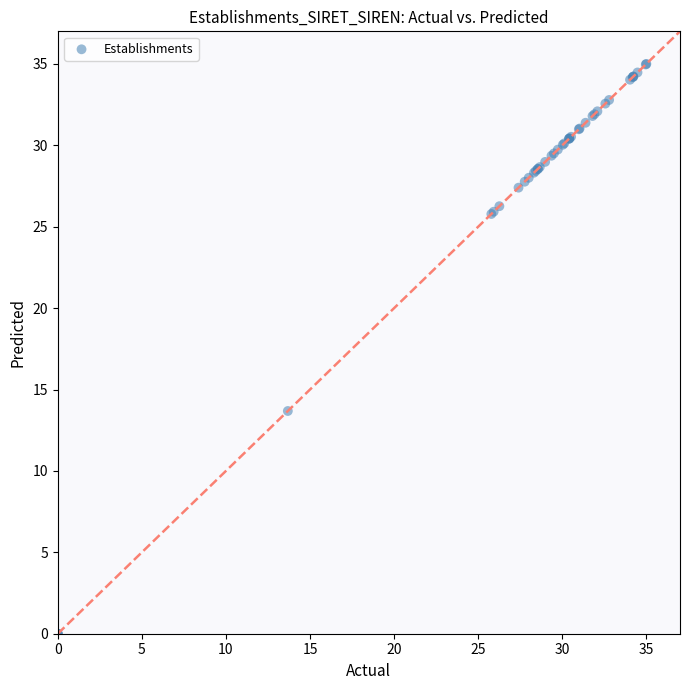

What Y value in the scatter plot is closest to 17?

13.7